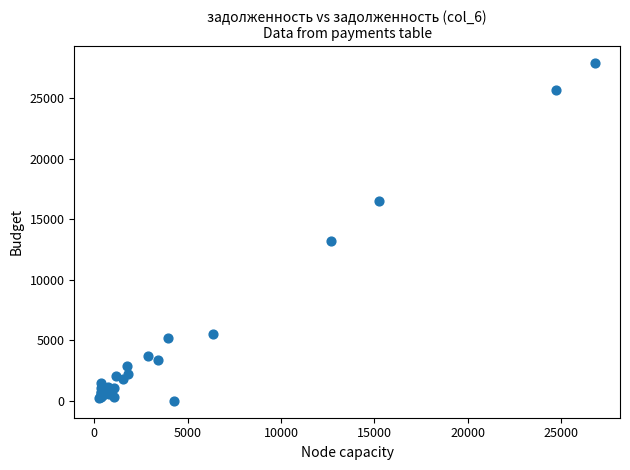

What Y value in the scatter plot is closest to 13954?

13172.0